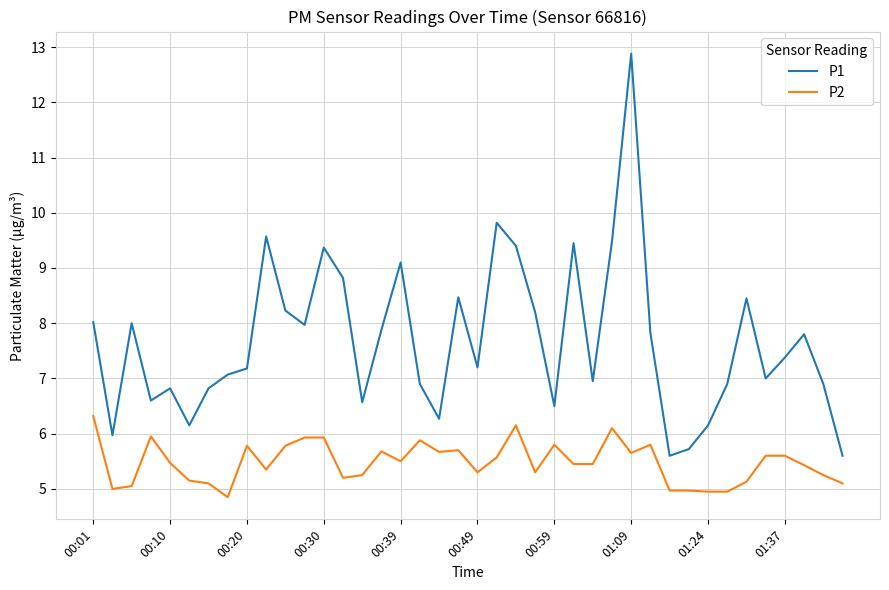

What is the difference between the maximum and minimum values in the P2 series?

1.5